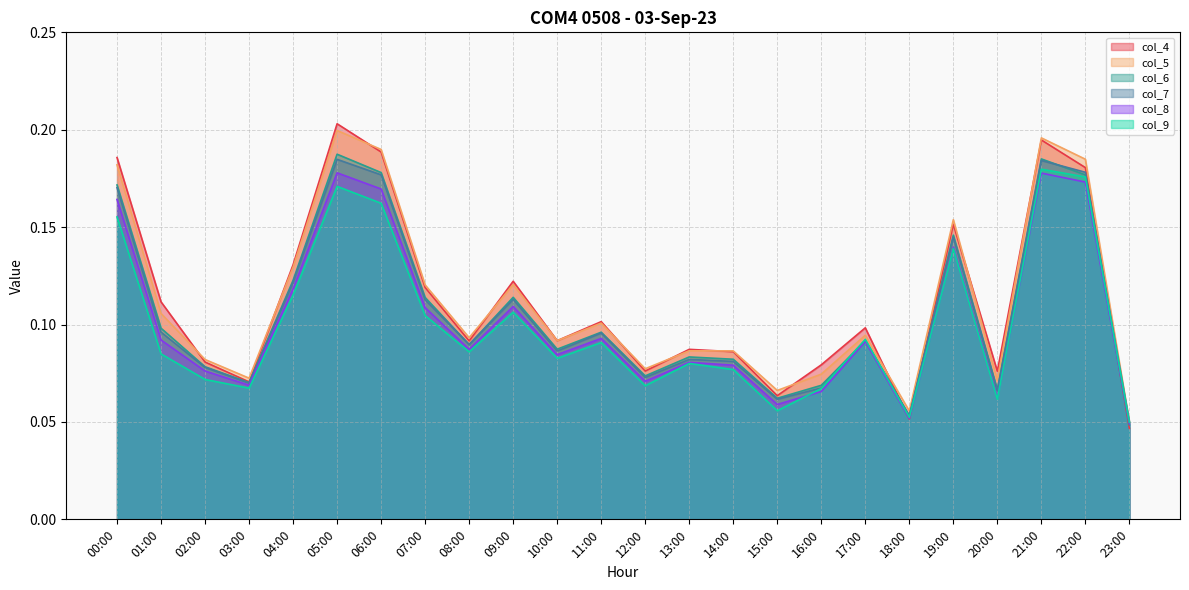

What is the sum of all col_9 values?

2.4